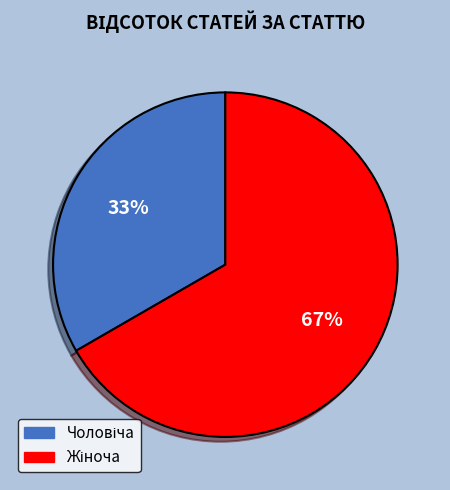

Is there any slice that represents more than half of the pie?

Yes